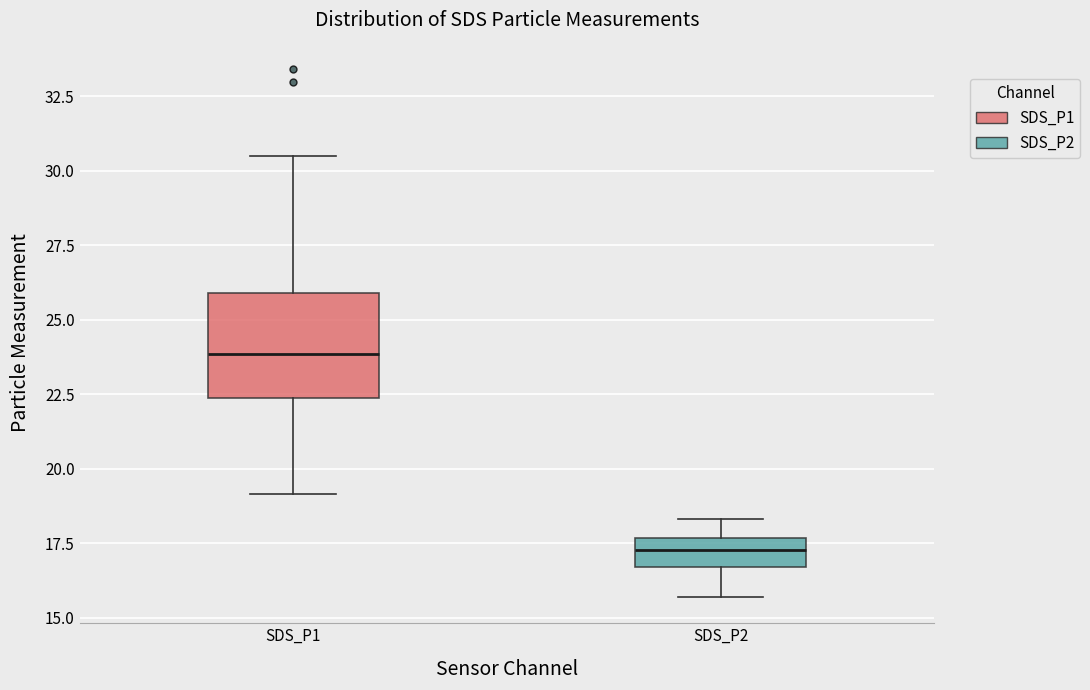

Reading left to right, transcribe this box plot: for each box, give where its median line is, the range the box spans, and where its two whiskers end, as read against the y-axis. The values are not printed on the chart, so give them approximately, as read against the axis.

SDS_P1: median 24.0, box 22.5 to 26.0, whiskers 19.0 to 30.5
SDS_P2: median 17.5 (inside the box), box 16.5 to 17.5, whiskers 15.5 to 18.5